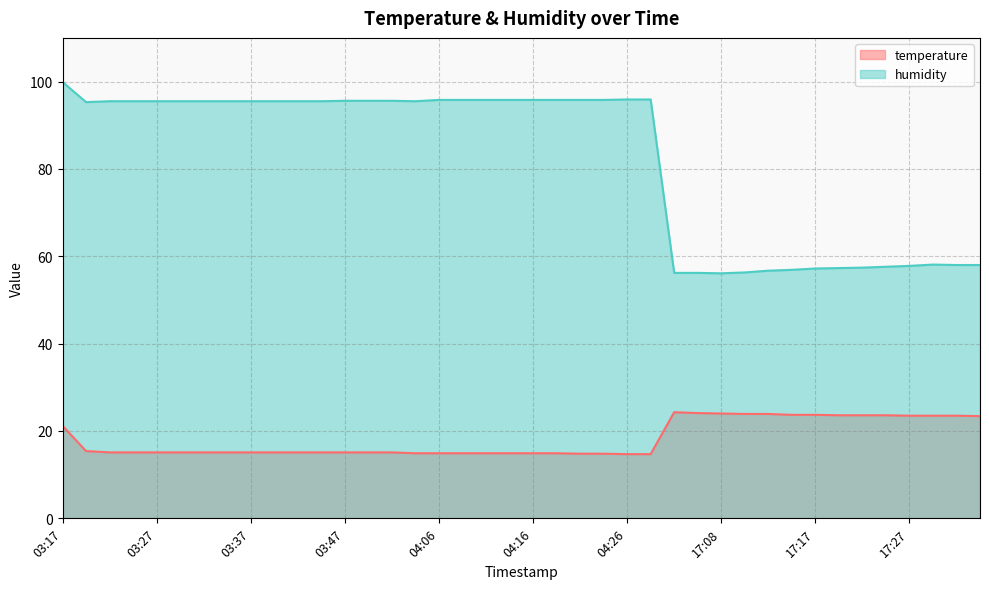

List the series in order of their overall mean, lowest first.

temperature, humidity